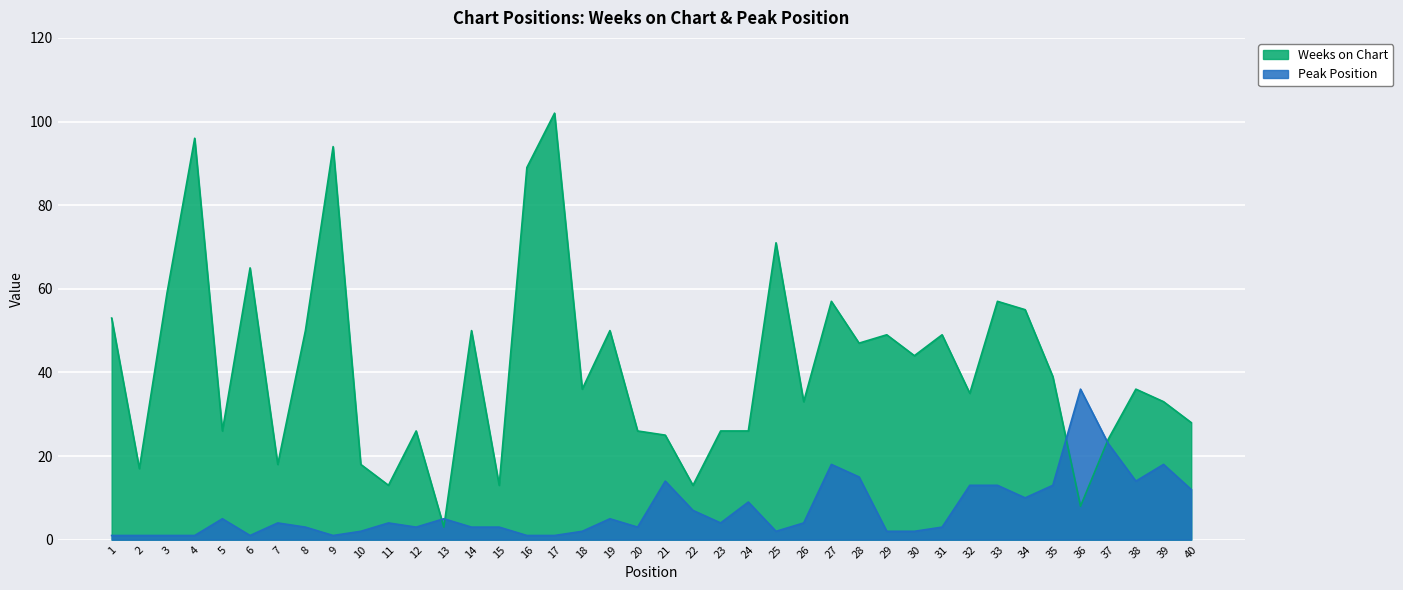

In Weeks on Chart, how many points are lower than both neighbors (excluding endpoints)?

13